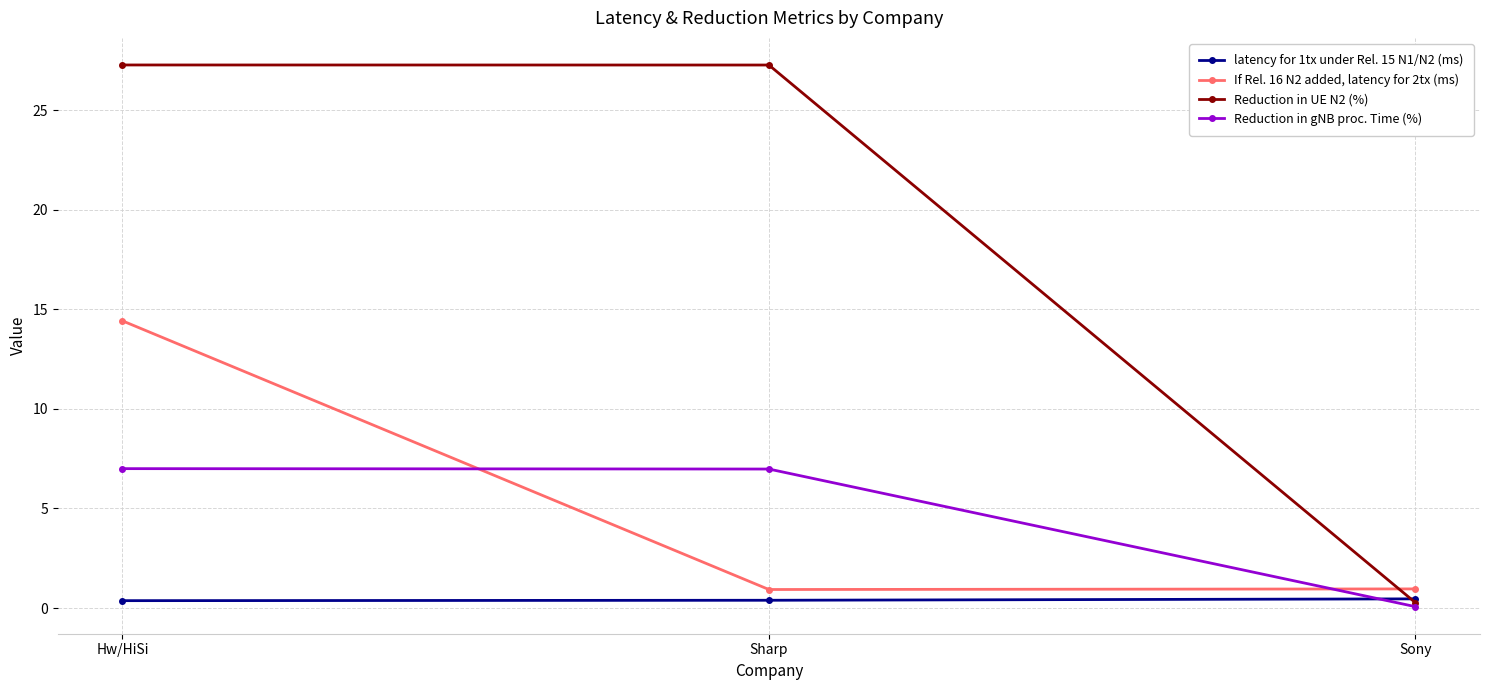

At which label does Reduction in gNB proc. Time (%) first exceed 6?

Hw/HiSi